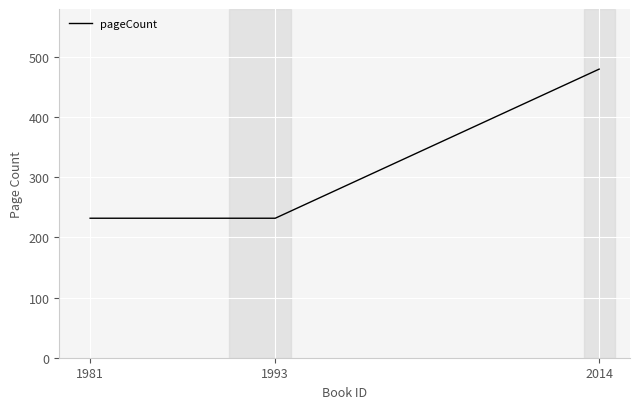

The chart shows a value of 129 at 1993. True or false?

False